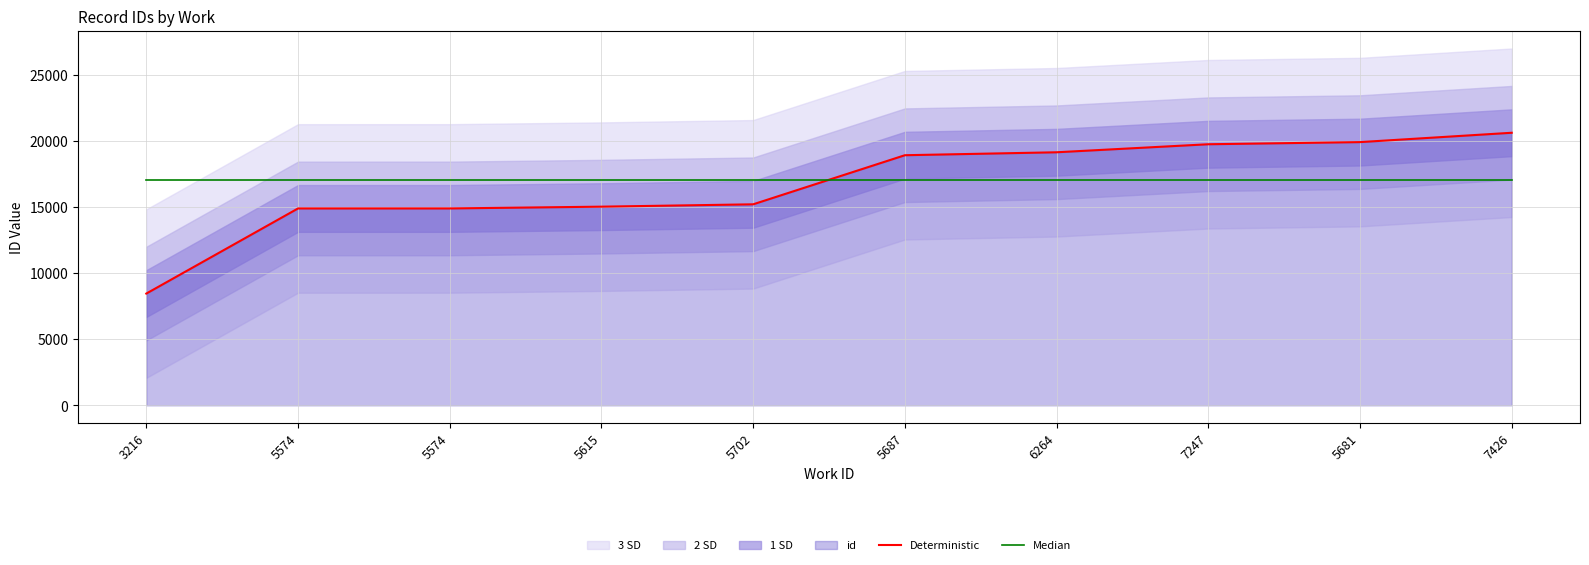

What is the smallest value displayed?

8453.0